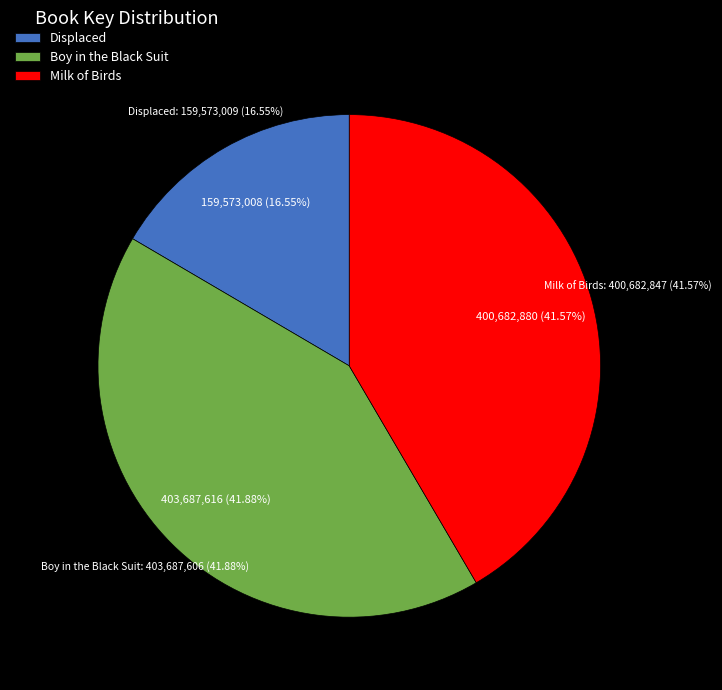

True or false: Milk of Birds (9781442446847) accounts for 28% of the total.

False